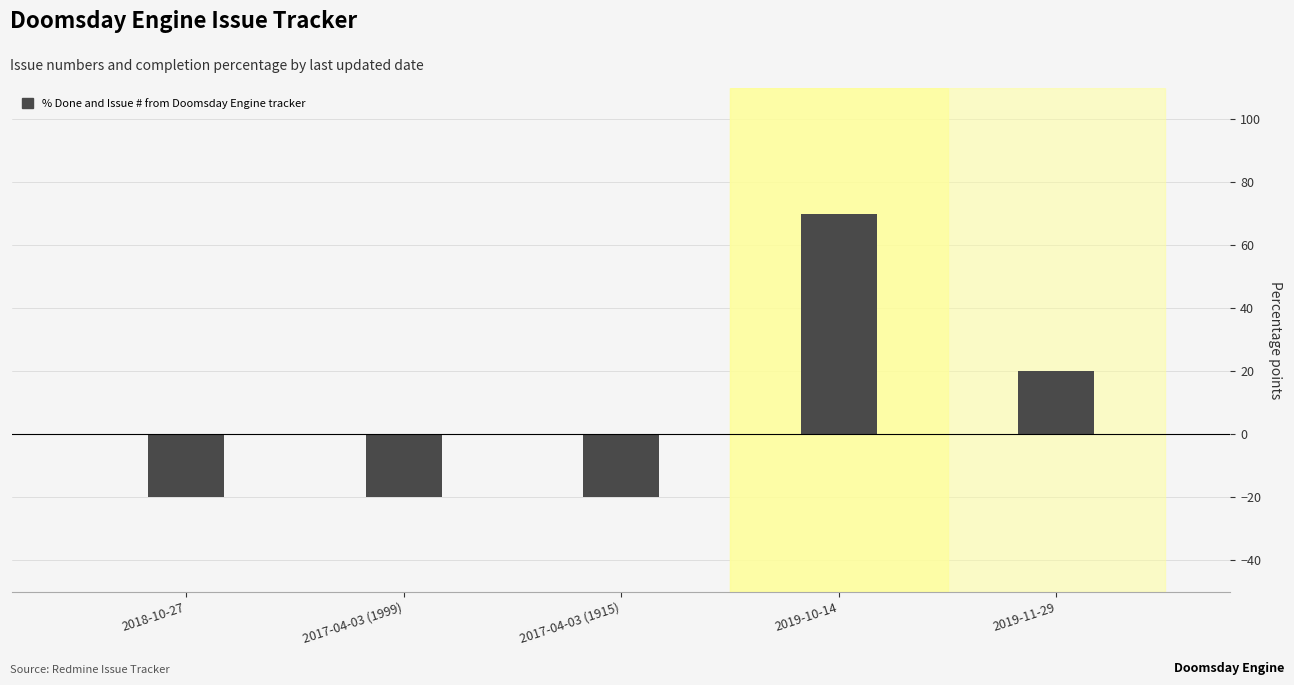

How many values are above zero?

2